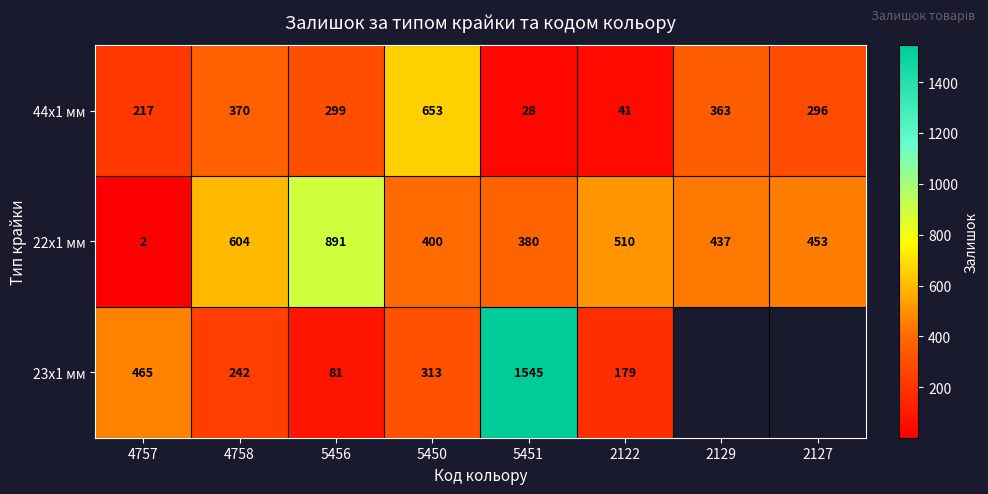

List the labels in order of 44x1 мм value, smallest first.

5451, 2122, 4757, 2127, 5456, 2129, 4758, 5450